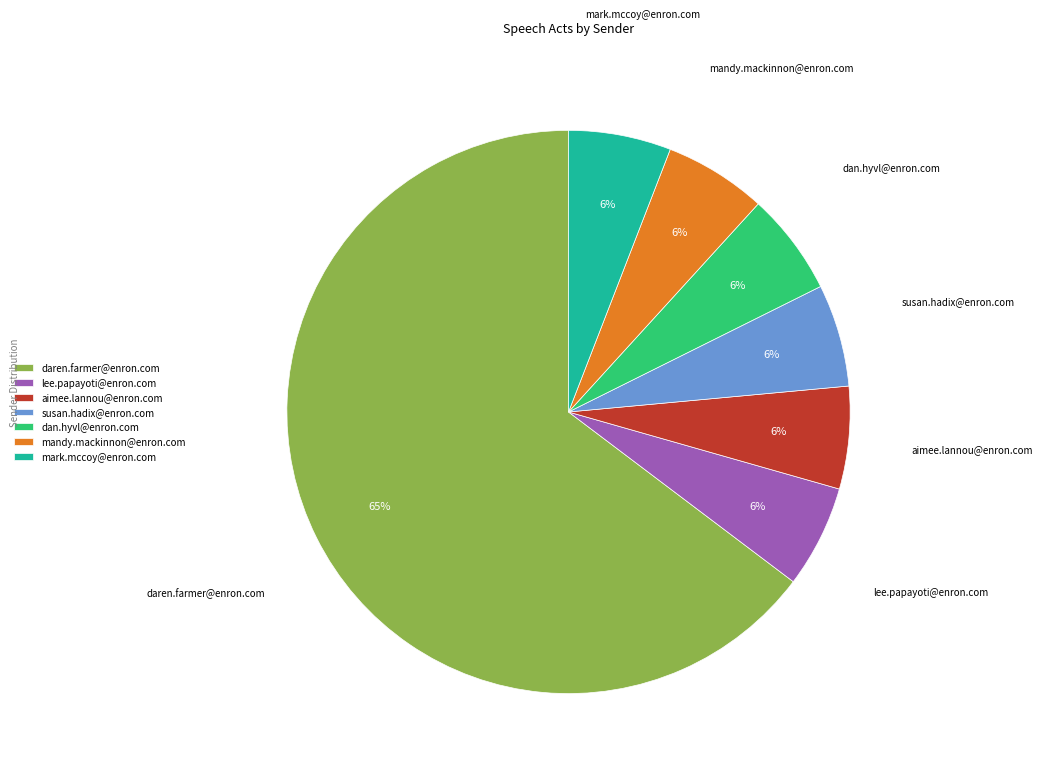

What percentage is the susan.hadix@enron.com slice, to the nearest percent?

6%